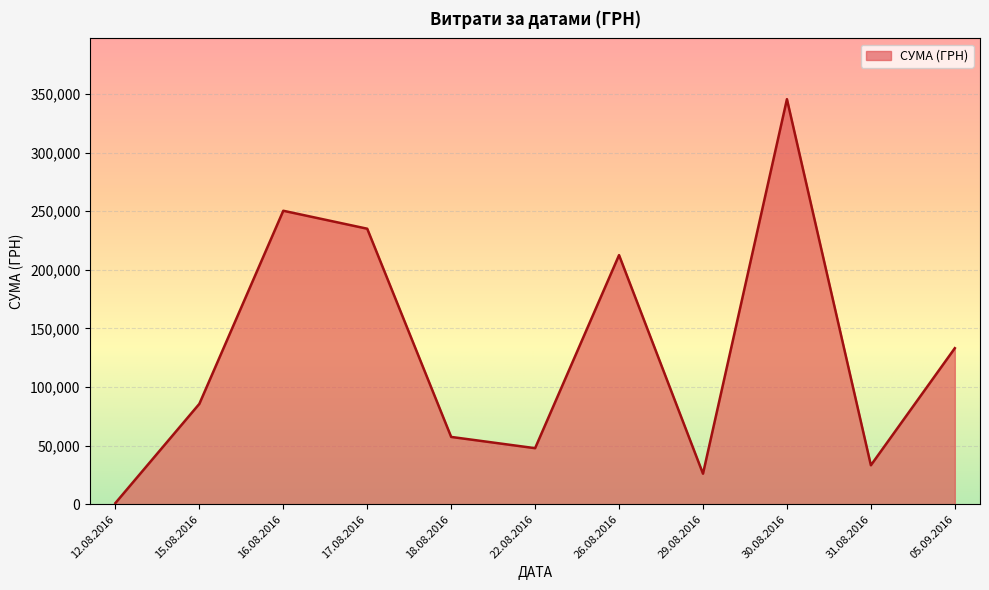

Where is the data nearest to the value 173342?

26.08.2016